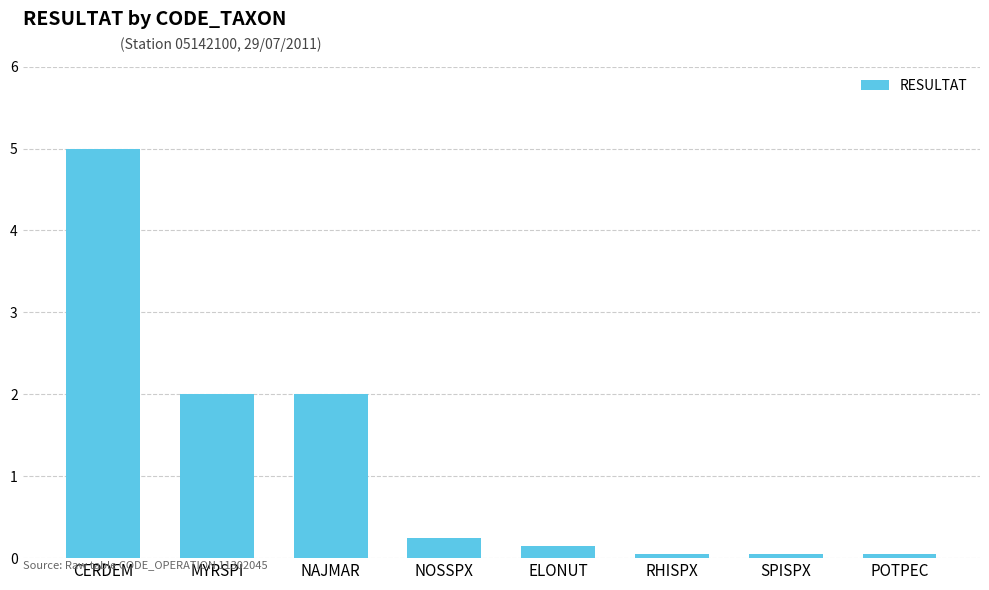

What is the label of the 7th bar from the right?

MYRSPI